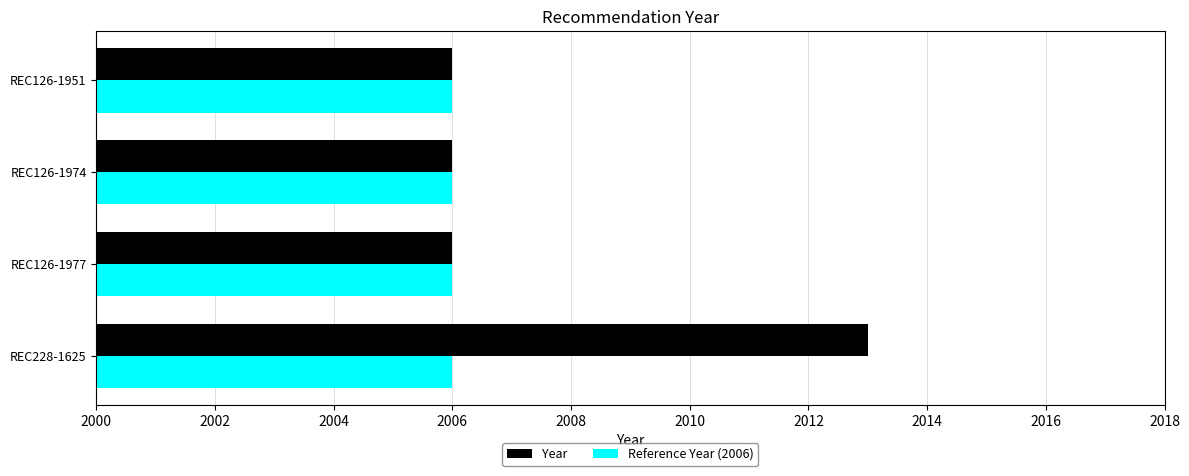

Which series changed the most between REC228-1625 and REC126-1974?

Year